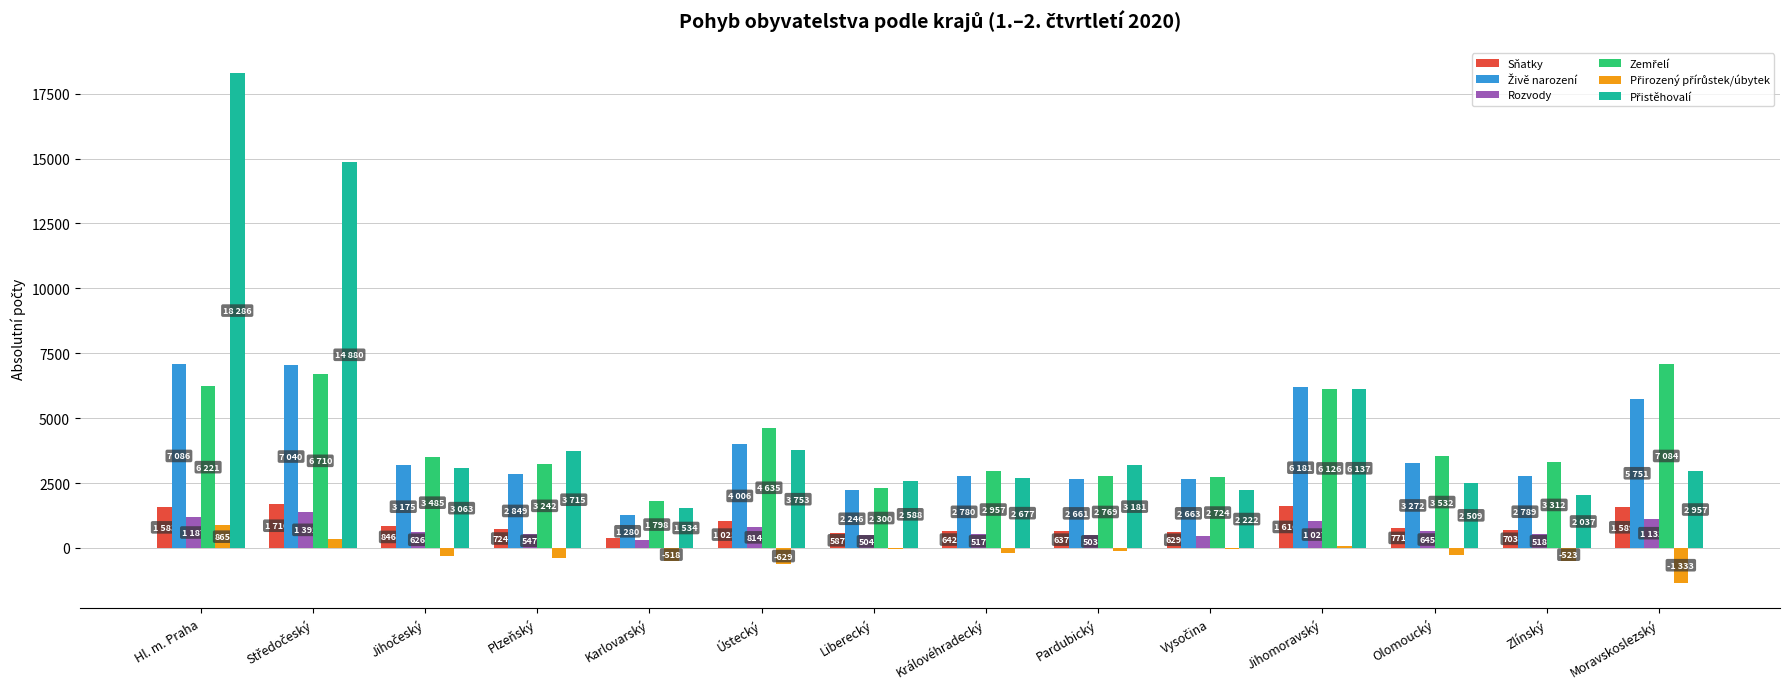

At which category is the sum across all series the highest?

Hl. m. Praha